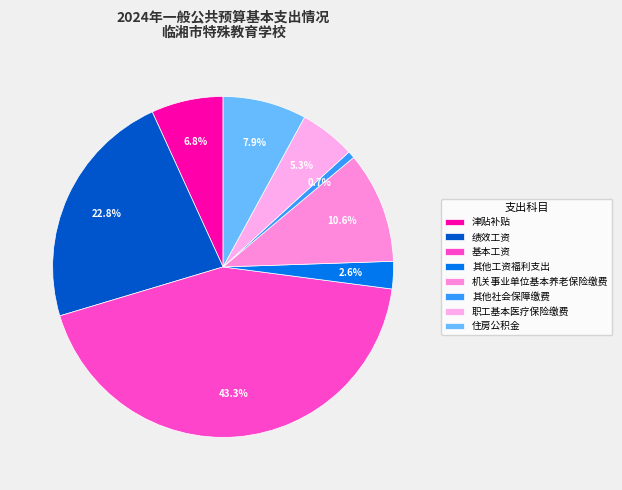

To the nearest percent, what percentage of the pie is 津贴补贴?

7%